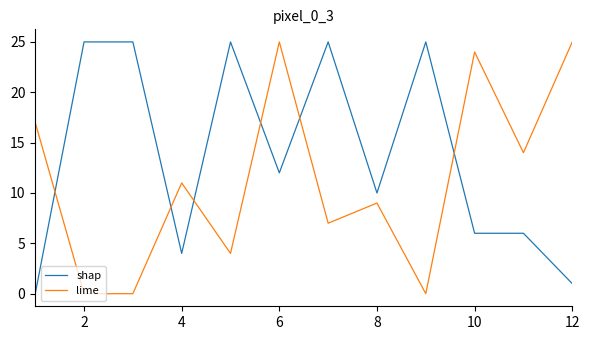

Reading left to right, what are all the values shown in this chart?

shap: 0	25	25	4	25	12	25	10	25	6	6	1
lime: 17	0	0	11	4	25	7	9	0	24	14	25